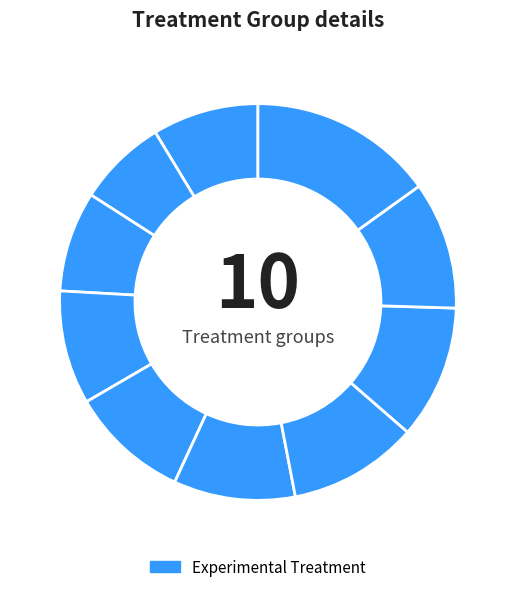

How many slices are in this pie chart?

10